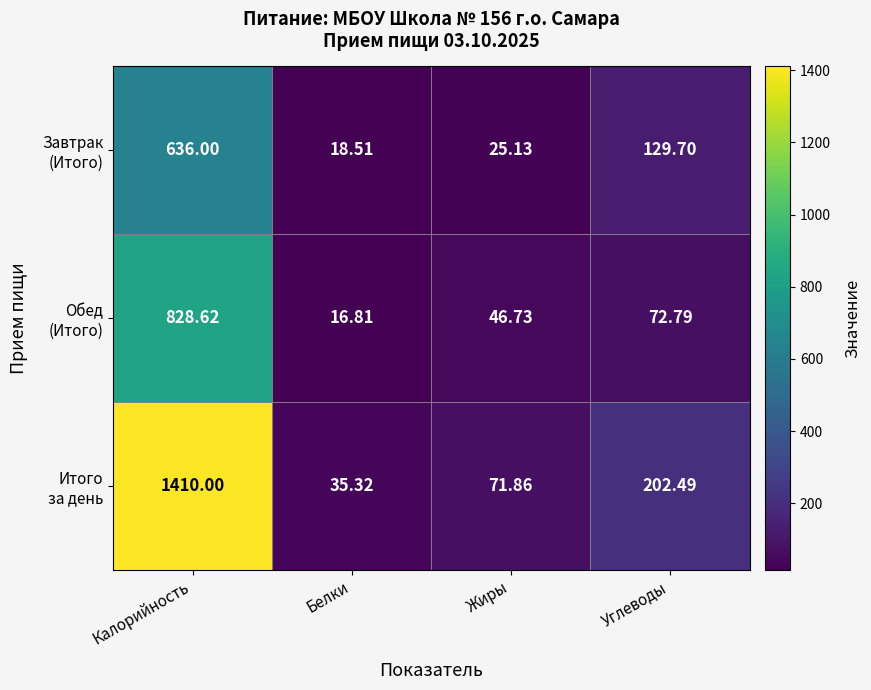

At which category is the sum across all series the highest?

Калорийность